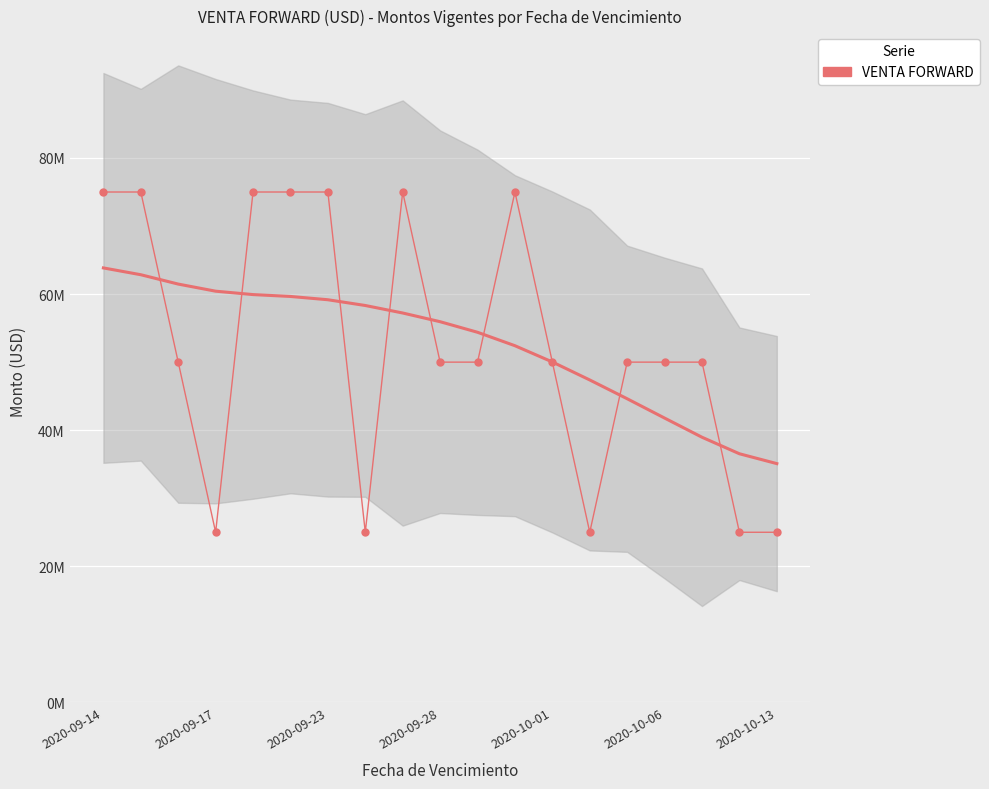

What is the difference between the values at 2020-09-23 and 11?

25000000